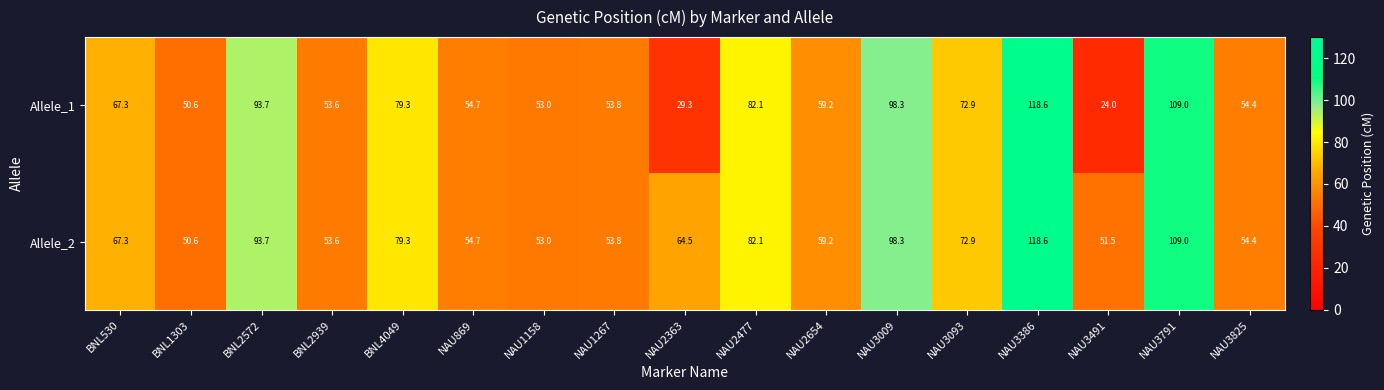

What is the average value of the Allele_2 series?

71.6